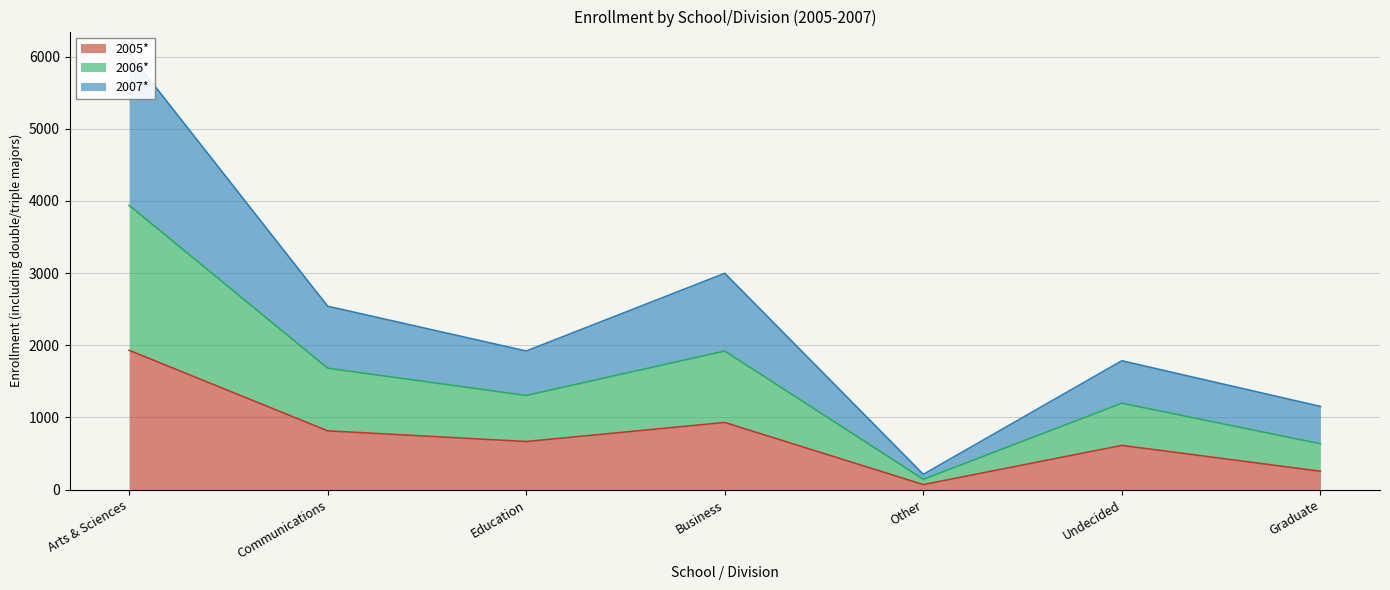

Which label corresponds to the smallest value in the chart?

Other